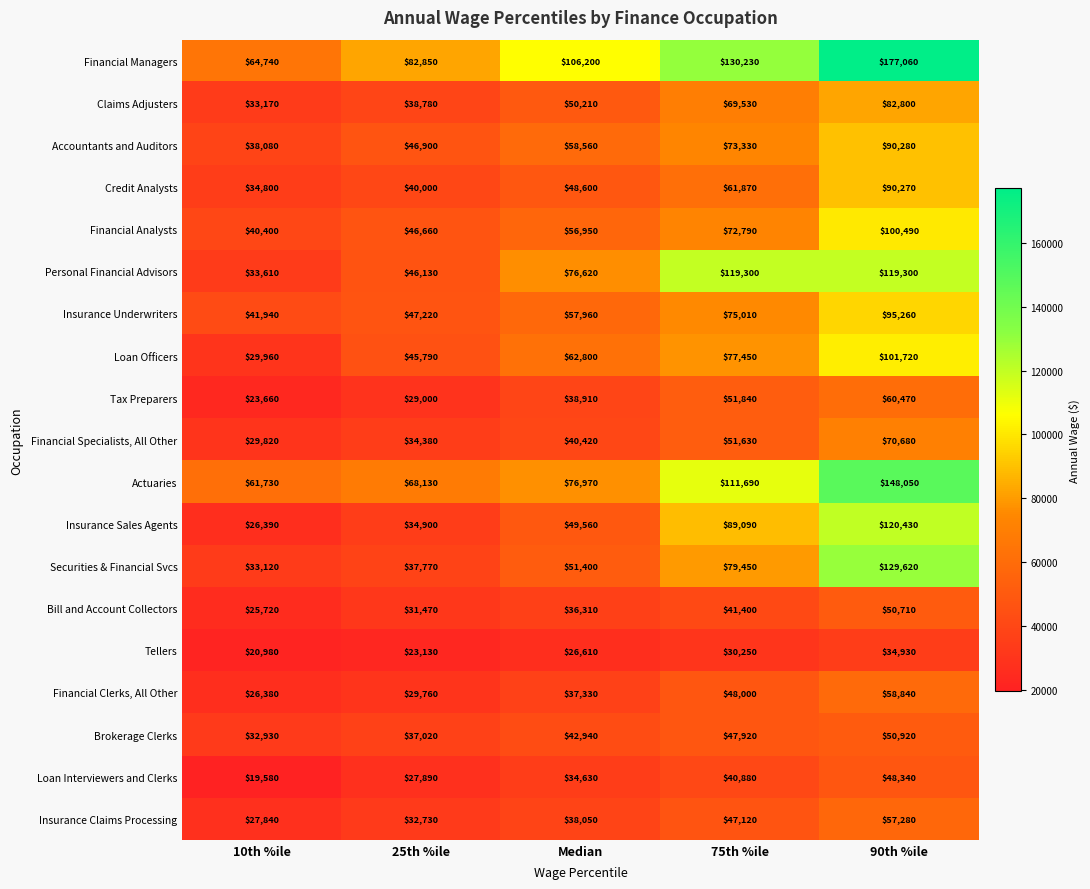

True or false: Tellers has a value of 23130 at 25th %ile.

True